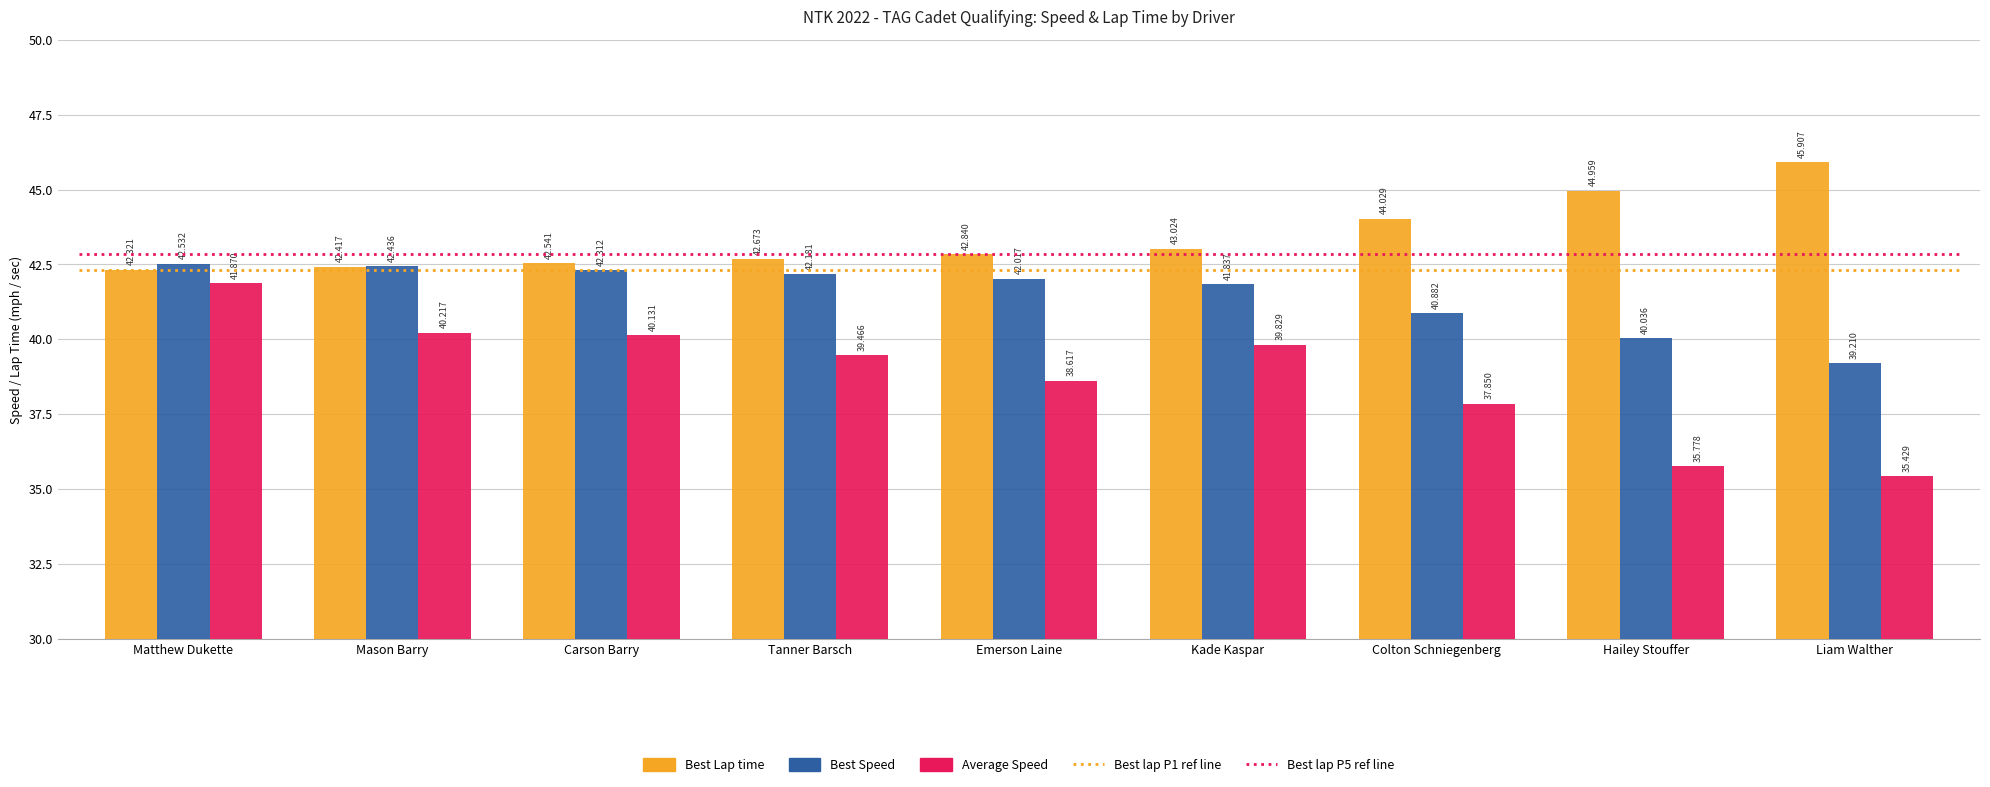

Reading left to right, extract all data points from this chart.

Best Lap time: Matthew Dukette=42.3	Mason Barry=42.4	Carson Barry=42.5	Tanner Barsch=42.7	Emerson Laine=42.8	Kade Kaspar=43.0	Colton Schniegenberg=44.0	Hailey Stouffer=45.0	Liam Walther=45.9
Best Speed: Matthew Dukette=42.5	Mason Barry=42.4	Carson Barry=42.3	Tanner Barsch=42.2	Emerson Laine=42.0	Kade Kaspar=41.8	Colton Schniegenberg=40.9	Hailey Stouffer=40.0	Liam Walther=39.2
Average Speed: Matthew Dukette=41.9	Mason Barry=40.2	Carson Barry=40.1	Tanner Barsch=39.5	Emerson Laine=38.6	Kade Kaspar=39.8	Colton Schniegenberg=37.9	Hailey Stouffer=35.8	Liam Walther=35.4